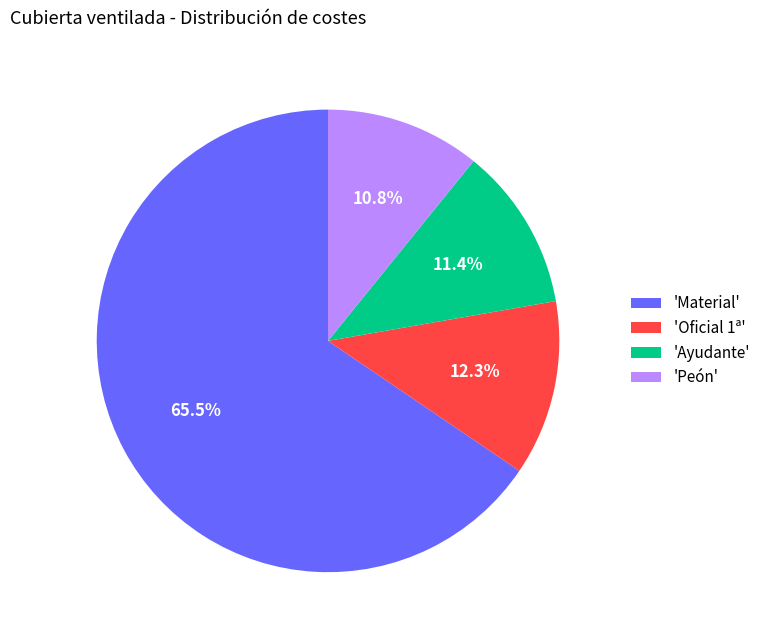

What portion of the pie excludes 'Peón'?

89.2%